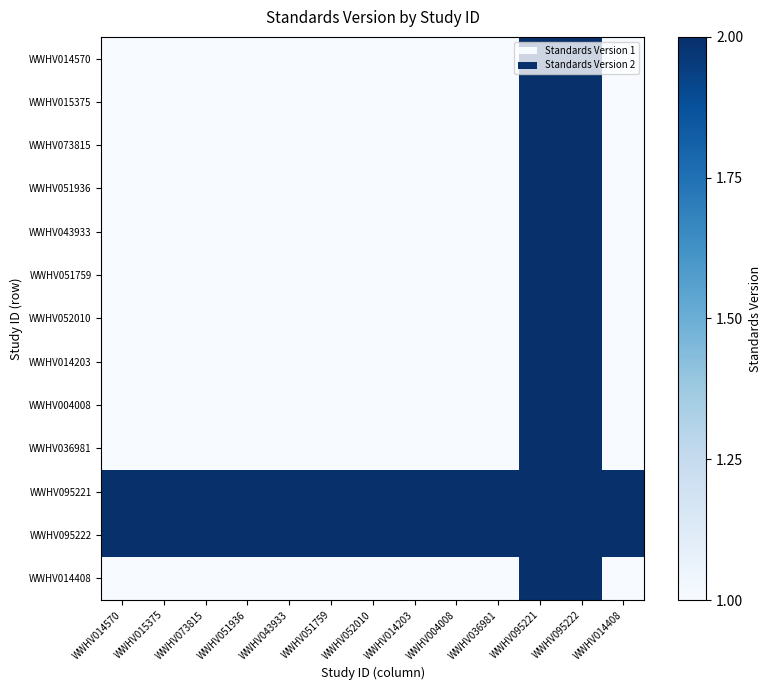

Reading left to right, transcribe all the data shown in this chart.

WWHV014570: WWHV014570=1	WWHV015375=1	WWHV073815=1	WWHV051936=1	WWHV043933=1	WWHV051759=1	WWHV052010=1	WWHV014203=1	WWHV004008=1	WWHV036981=1	WWHV095221=2	WWHV095222=2	WWHV014408=1
WWHV015375: WWHV014570=1	WWHV015375=1	WWHV073815=1	WWHV051936=1	WWHV043933=1	WWHV051759=1	WWHV052010=1	WWHV014203=1	WWHV004008=1	WWHV036981=1	WWHV095221=2	WWHV095222=2	WWHV014408=1
WWHV073815: WWHV014570=1	WWHV015375=1	WWHV073815=1	WWHV051936=1	WWHV043933=1	WWHV051759=1	WWHV052010=1	WWHV014203=1	WWHV004008=1	WWHV036981=1	WWHV095221=2	WWHV095222=2	WWHV014408=1
WWHV051936: WWHV014570=1	WWHV015375=1	WWHV073815=1	WWHV051936=1	WWHV043933=1	WWHV051759=1	WWHV052010=1	WWHV014203=1	WWHV004008=1	WWHV036981=1	WWHV095221=2	WWHV095222=2	WWHV014408=1
WWHV043933: WWHV014570=1	WWHV015375=1	WWHV073815=1	WWHV051936=1	WWHV043933=1	WWHV051759=1	WWHV052010=1	WWHV014203=1	WWHV004008=1	WWHV036981=1	WWHV095221=2	WWHV095222=2	WWHV014408=1
WWHV051759: WWHV014570=1	WWHV015375=1	WWHV073815=1	WWHV051936=1	WWHV043933=1	WWHV051759=1	WWHV052010=1	WWHV014203=1	WWHV004008=1	WWHV036981=1	WWHV095221=2	WWHV095222=2	WWHV014408=1
WWHV052010: WWHV014570=1	WWHV015375=1	WWHV073815=1	WWHV051936=1	WWHV043933=1	WWHV051759=1	WWHV052010=1	WWHV014203=1	WWHV004008=1	WWHV036981=1	WWHV095221=2	WWHV095222=2	WWHV014408=1
WWHV014203: WWHV014570=1	WWHV015375=1	WWHV073815=1	WWHV051936=1	WWHV043933=1	WWHV051759=1	WWHV052010=1	WWHV014203=1	WWHV004008=1	WWHV036981=1	WWHV095221=2	WWHV095222=2	WWHV014408=1
WWHV004008: WWHV014570=1	WWHV015375=1	WWHV073815=1	WWHV051936=1	WWHV043933=1	WWHV051759=1	WWHV052010=1	WWHV014203=1	WWHV004008=1	WWHV036981=1	WWHV095221=2	WWHV095222=2	WWHV014408=1
WWHV036981: WWHV014570=1	WWHV015375=1	WWHV073815=1	WWHV051936=1	WWHV043933=1	WWHV051759=1	WWHV052010=1	WWHV014203=1	WWHV004008=1	WWHV036981=1	WWHV095221=2	WWHV095222=2	WWHV014408=1
WWHV095221: WWHV014570=2	WWHV015375=2	WWHV073815=2	WWHV051936=2	WWHV043933=2	WWHV051759=2	WWHV052010=2	WWHV014203=2	WWHV004008=2	WWHV036981=2	WWHV095221=2	WWHV095222=2	WWHV014408=2
WWHV095222: WWHV014570=2	WWHV015375=2	WWHV073815=2	WWHV051936=2	WWHV043933=2	WWHV051759=2	WWHV052010=2	WWHV014203=2	WWHV004008=2	WWHV036981=2	WWHV095221=2	WWHV095222=2	WWHV014408=2
WWHV014408: WWHV014570=1	WWHV015375=1	WWHV073815=1	WWHV051936=1	WWHV043933=1	WWHV051759=1	WWHV052010=1	WWHV014203=1	WWHV004008=1	WWHV036981=1	WWHV095221=2	WWHV095222=2	WWHV014408=1